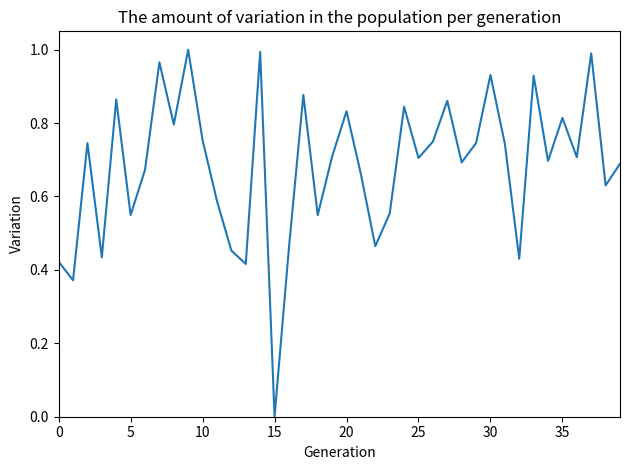

What is the sum of all values?

27.3